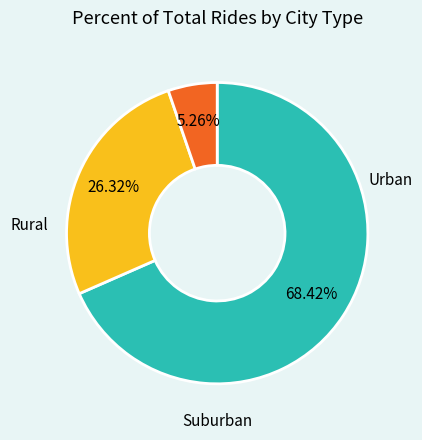

To the nearest percent, what is the average slice percentage?

33%